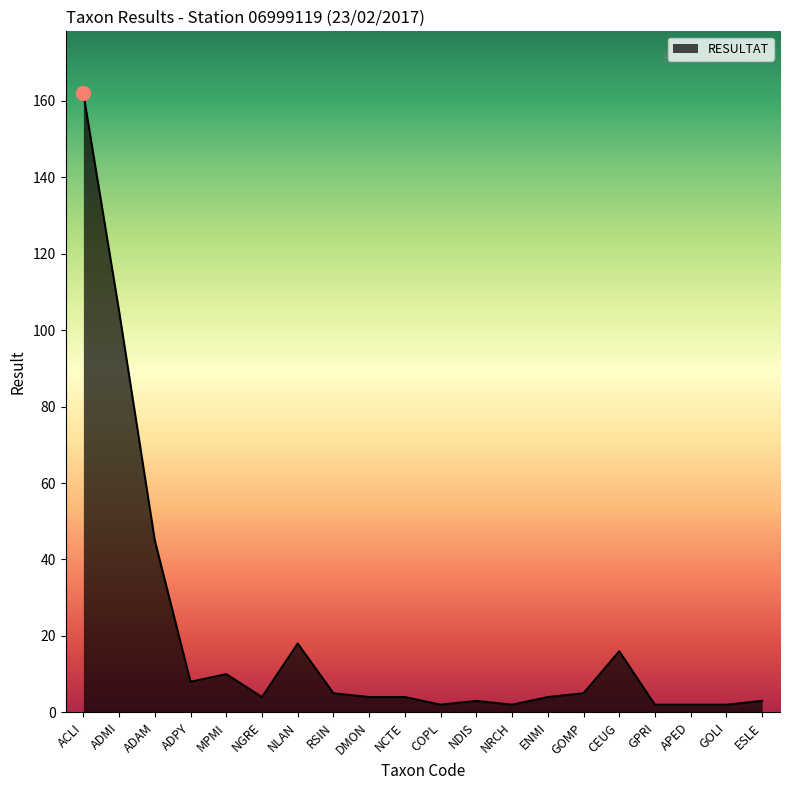

What is the change in value from ADAM to NLAN?

-27